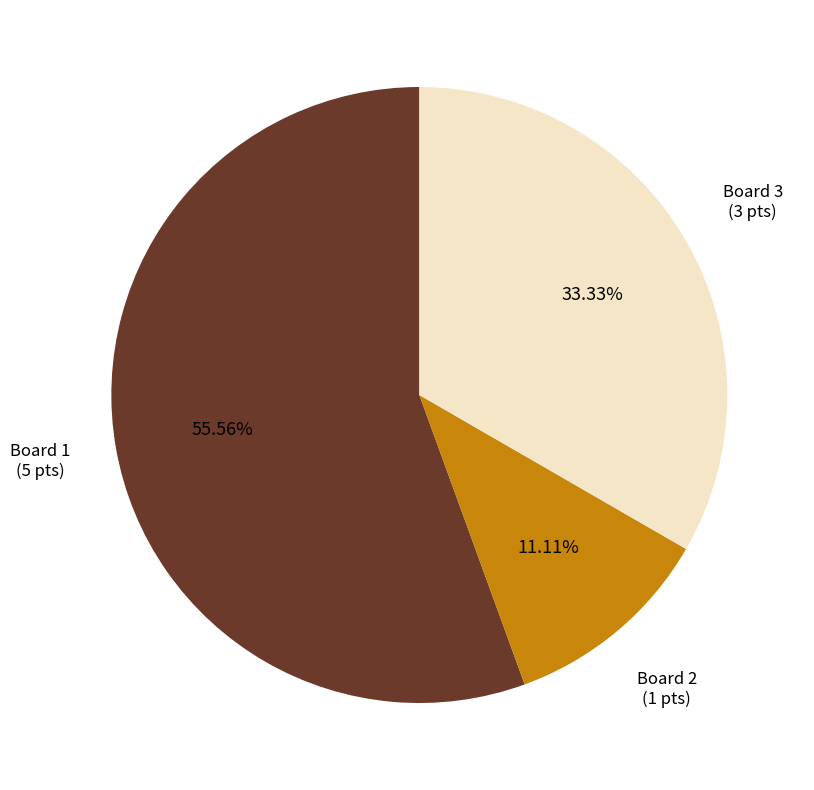

Do Board 1 and Board 2 together represent more than half of the pie?

Yes